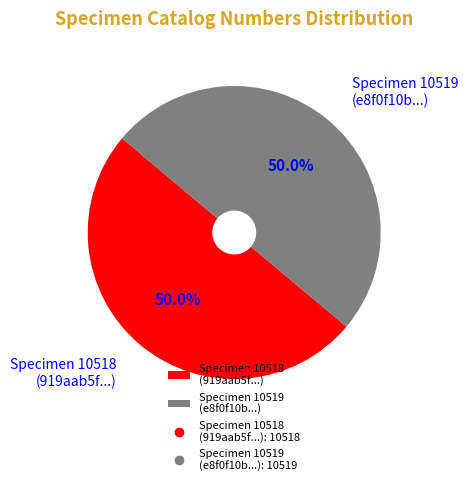

What is the ratio of the value at Specimen 10518 (919aab5f...) to the value at Specimen 10519 (e8f0f10b...)?

1.0